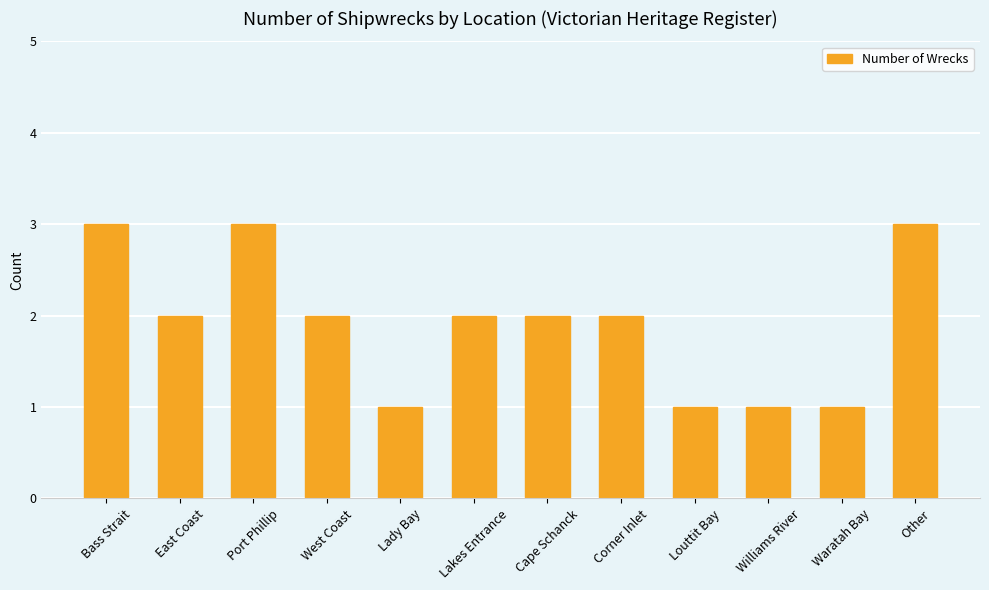

What position from the left is West Coast?

4